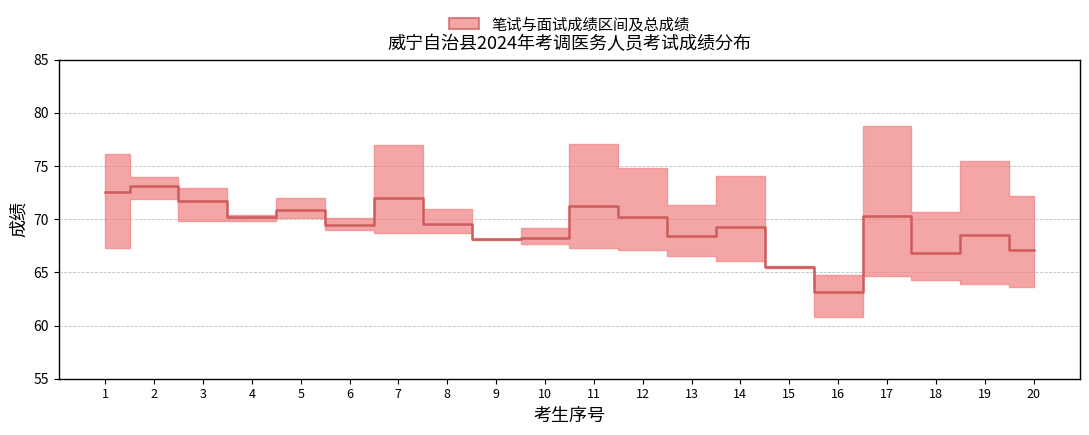

What value does the data have at 19?

68.5